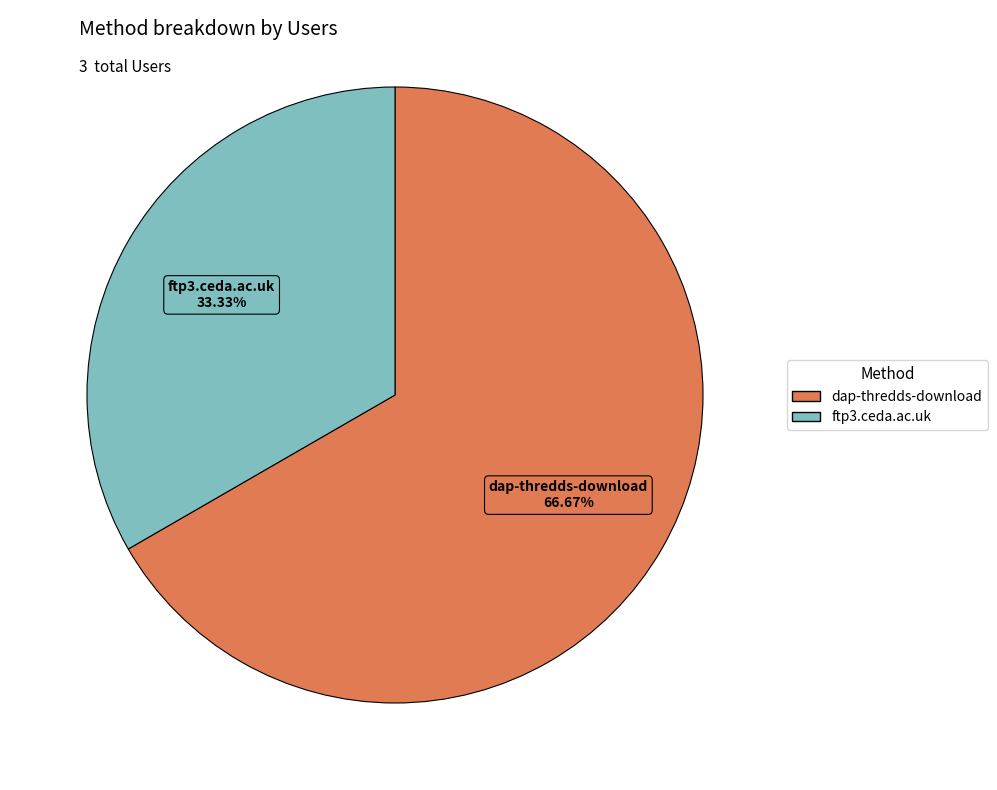

Rank the categories by value from highest to lowest.

dap-thredds-download, ftp3.ceda.ac.uk